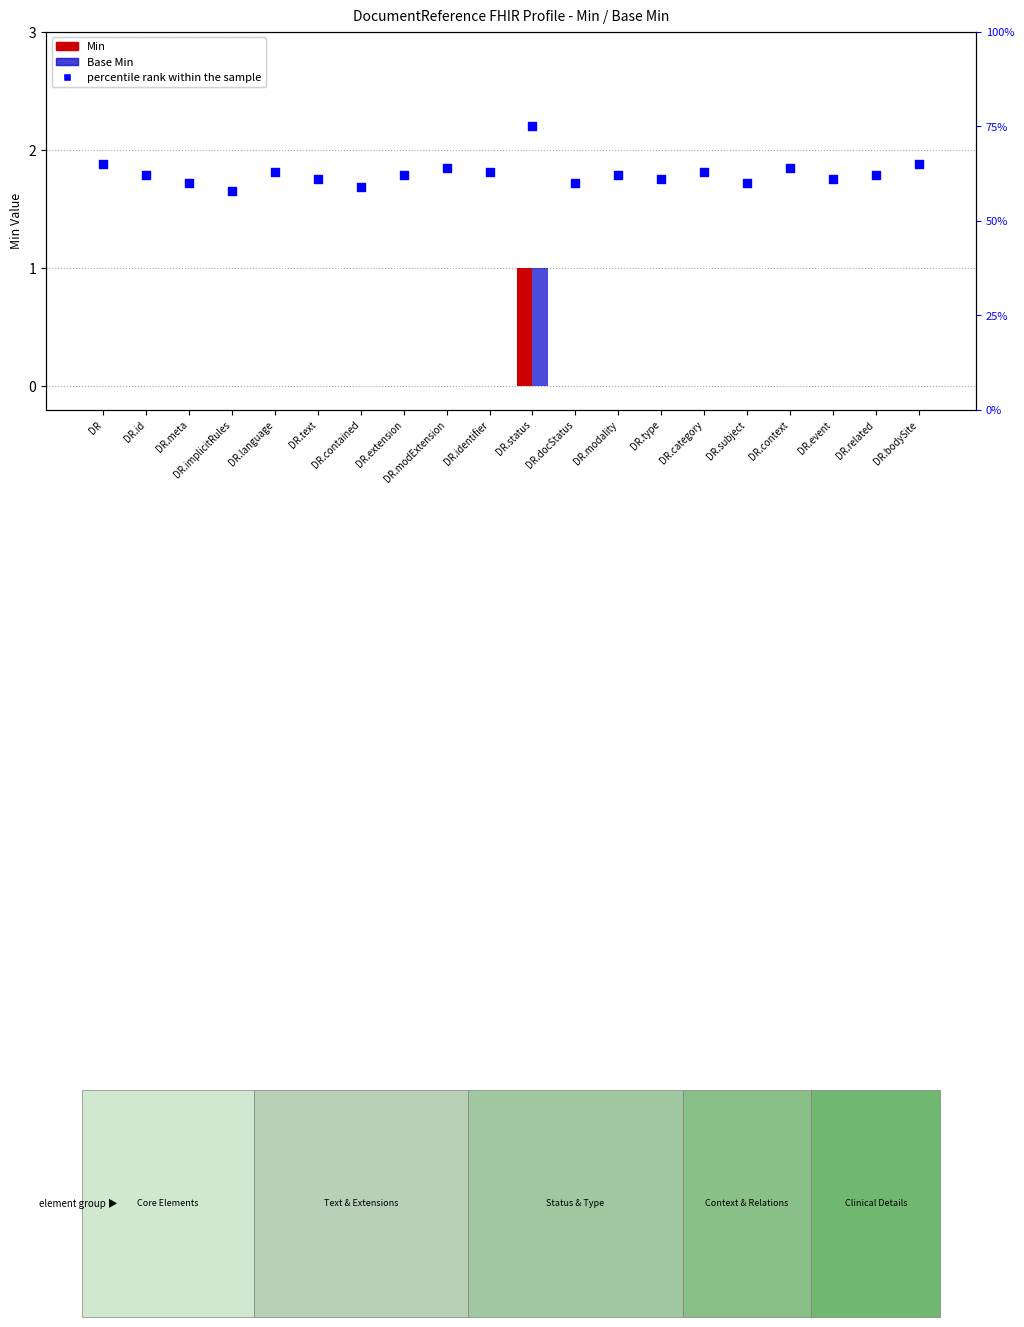

What are all the series names shown in the legend?

Min, Base Min, percentile rank within the sample